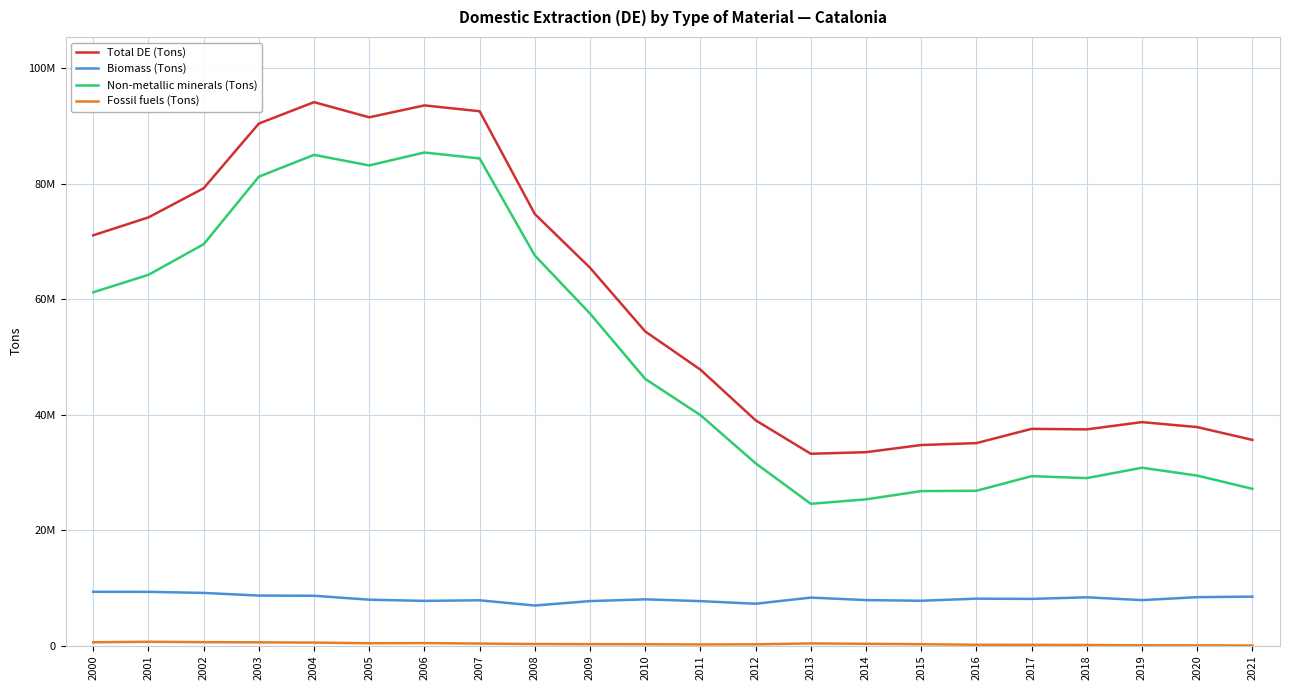

At how many categories does at least one series exceed 18102190?

22